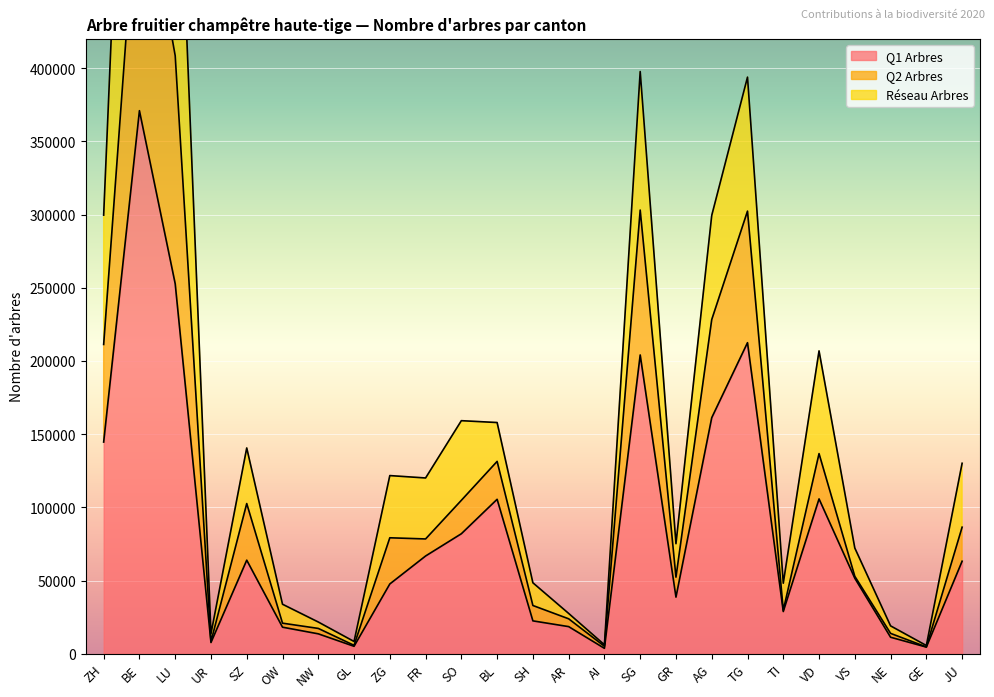

The value of Q1 Arbres at BE is 113663. True or false?

False